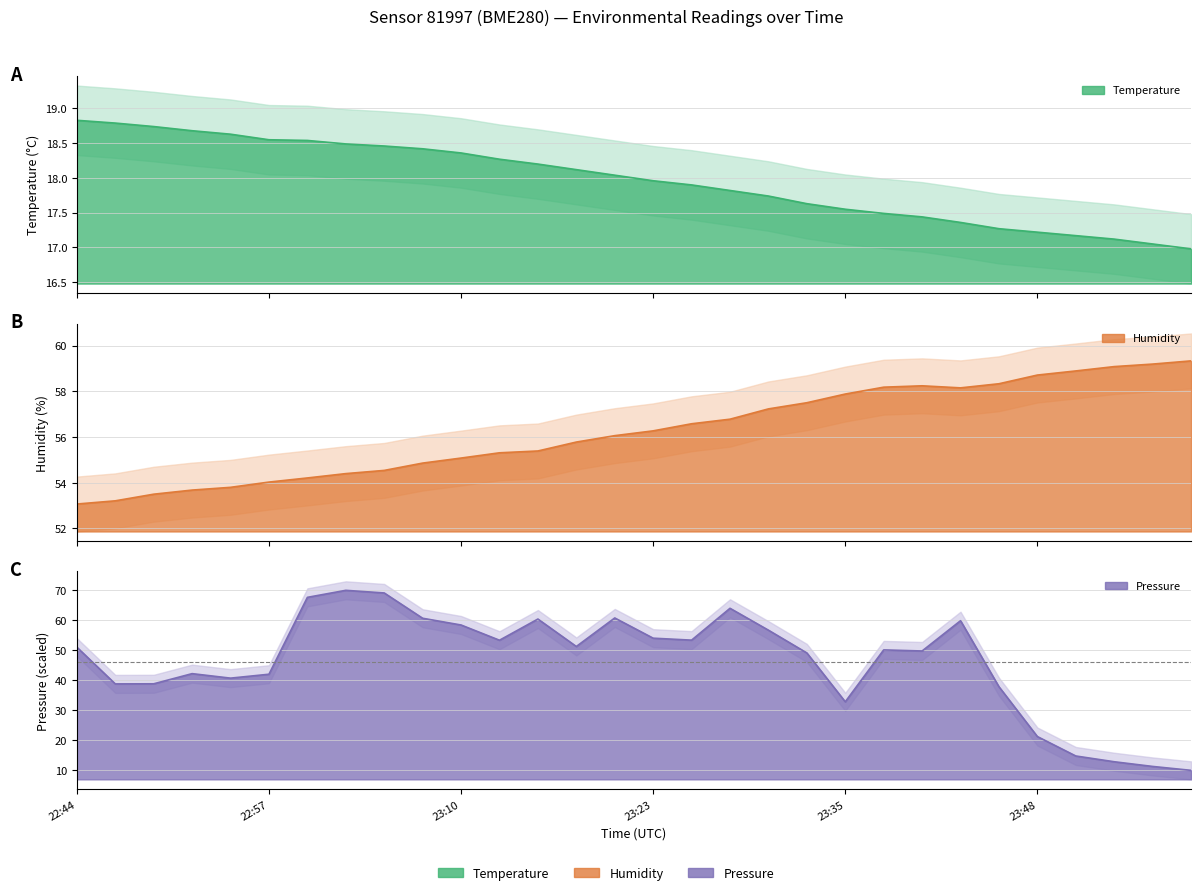

True or false: humidity has more than 0 points higher than both neighbors.

True